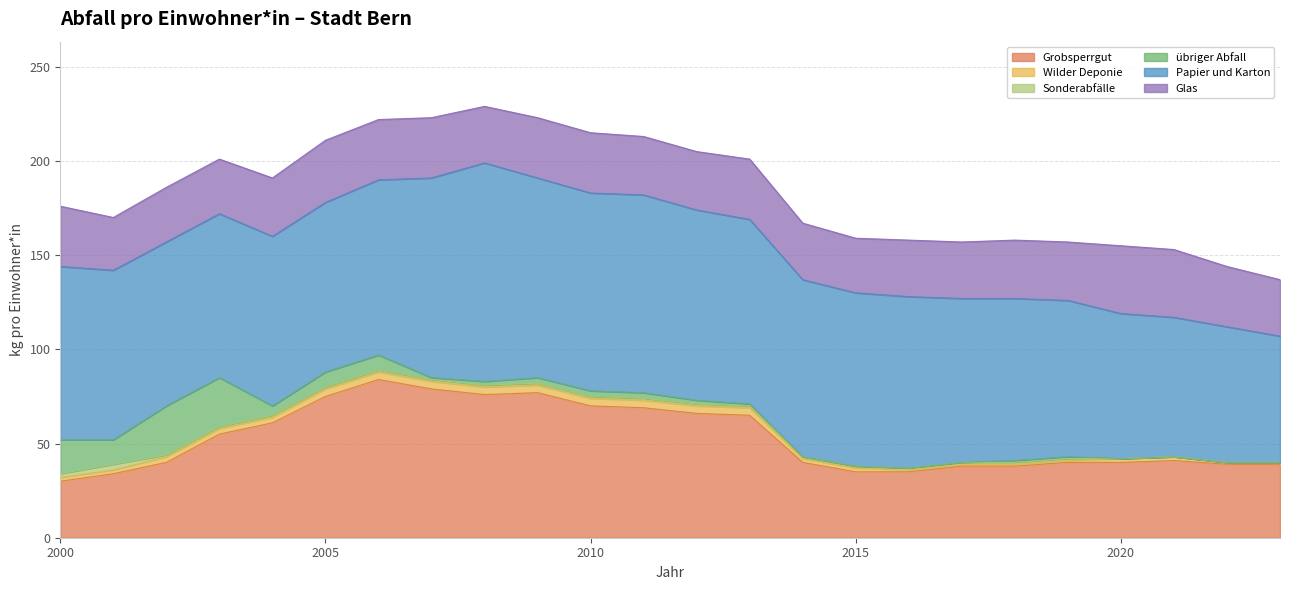

At which label does Grobsperrgut reach its peak?

2006